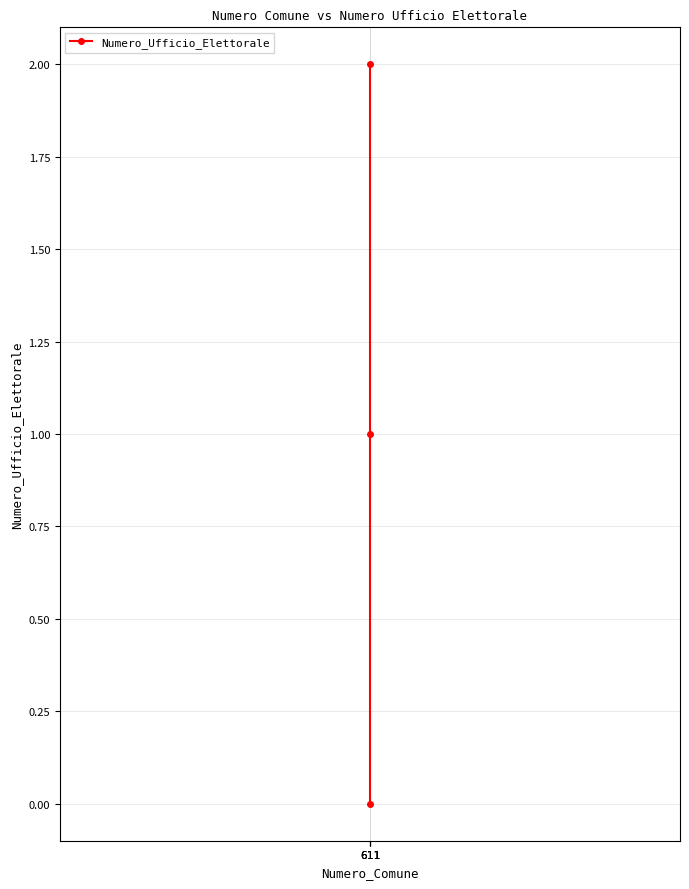

What is the change in value from 611 to 611?

+2